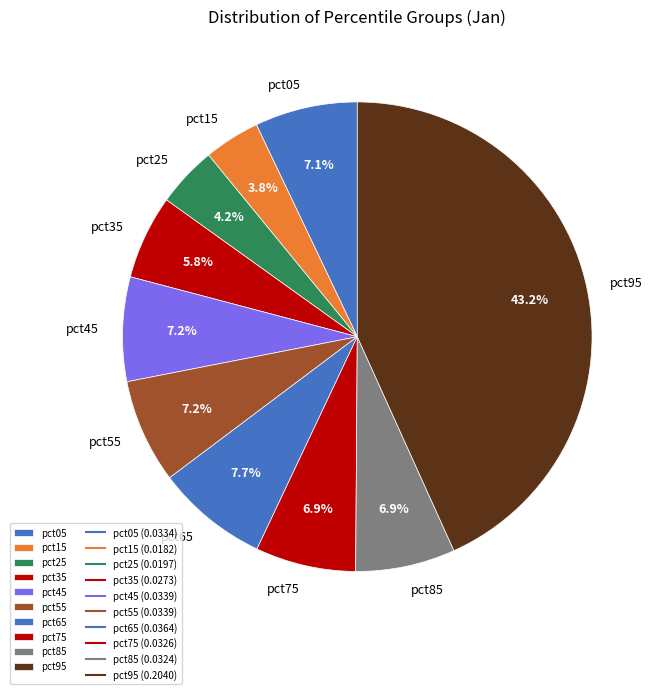

Between pct75 and pct35, which is larger?

pct75